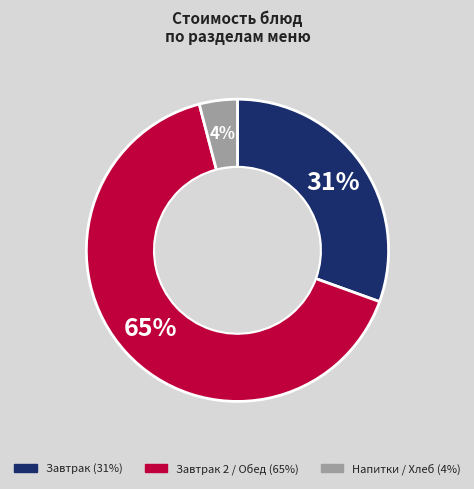

To the nearest percent, what is the difference between the largest and smallest slice percentages?

61%